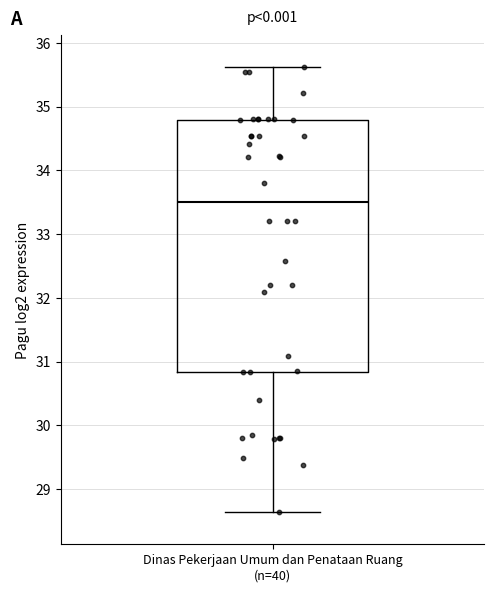

Read this box plot against the y-axis: the position of the median line, the range covered by the box, and the ends of both whiskers. The values are not printed on the chart, so give them approximately, as read against the axis.

median 33.5, box 30.8 to 34.8, whiskers 28.6 to 35.6